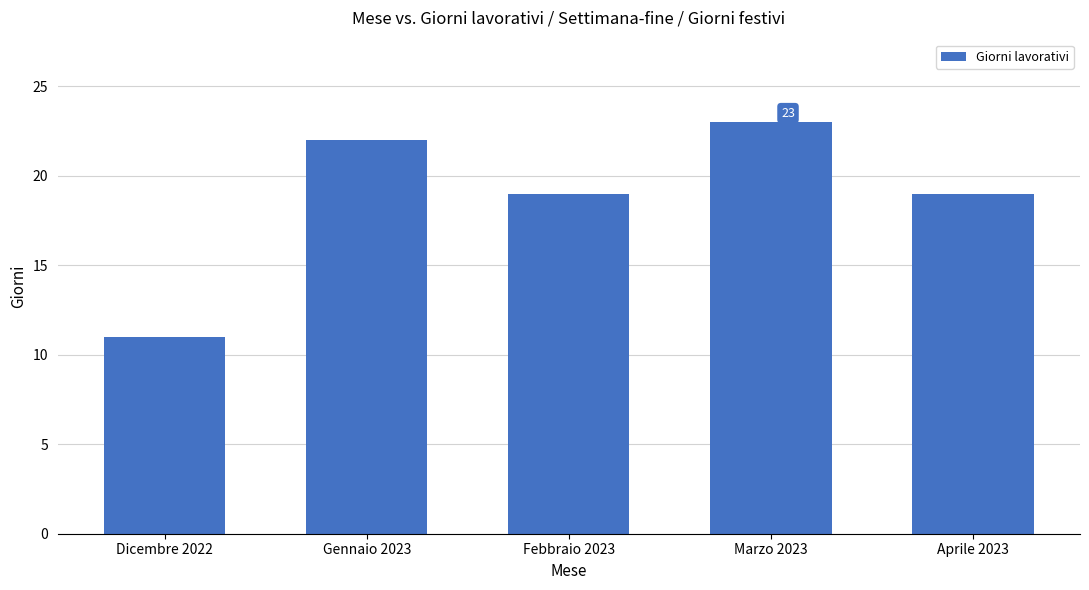

Approximately how many times larger is the value at Gennaio 2023 compared to Dicembre 2022?

2.0